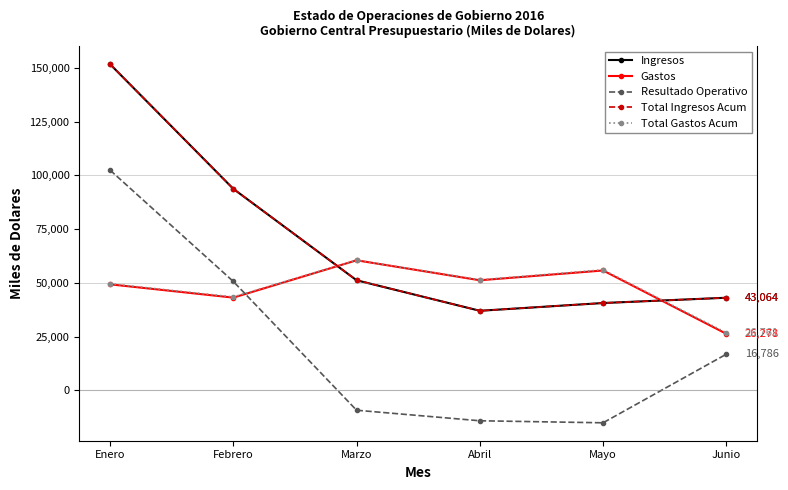

How many lines are shown in the chart?

5